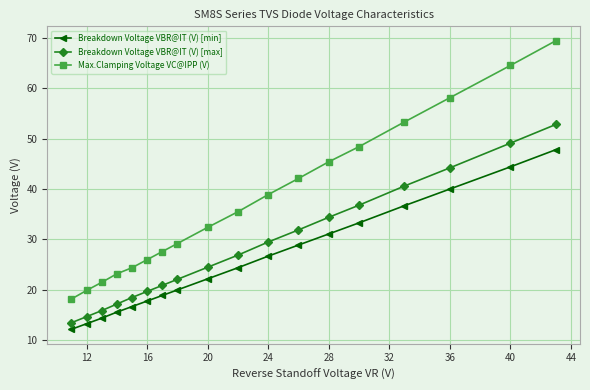

What is the difference between the second highest and minimum values in the Max.Clamping Voltage VC@IPP (V) series?

46.3